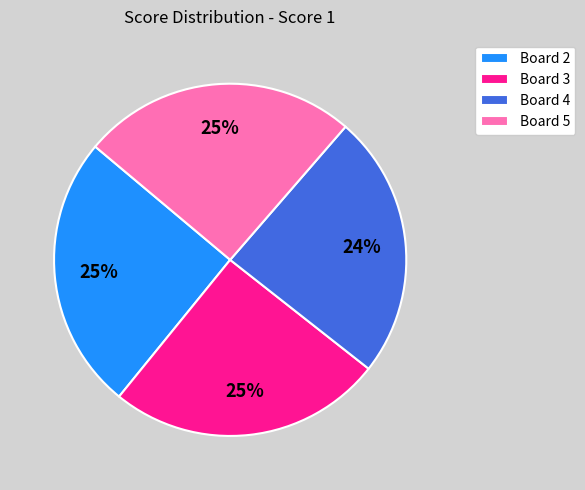

True or false: Board 3 accounts for 25% of the total.

True